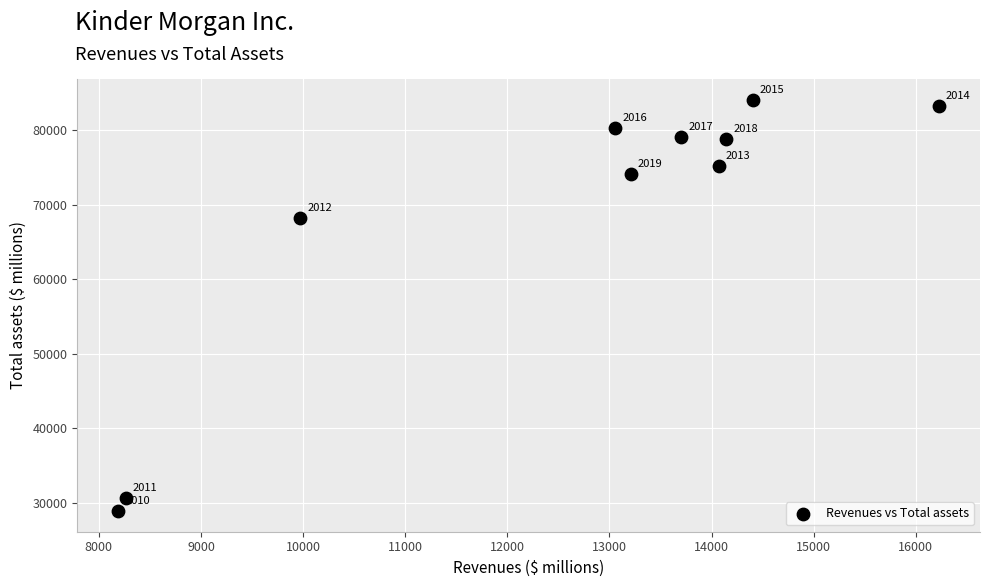

What is the range of Y values (max minus min)?

55196